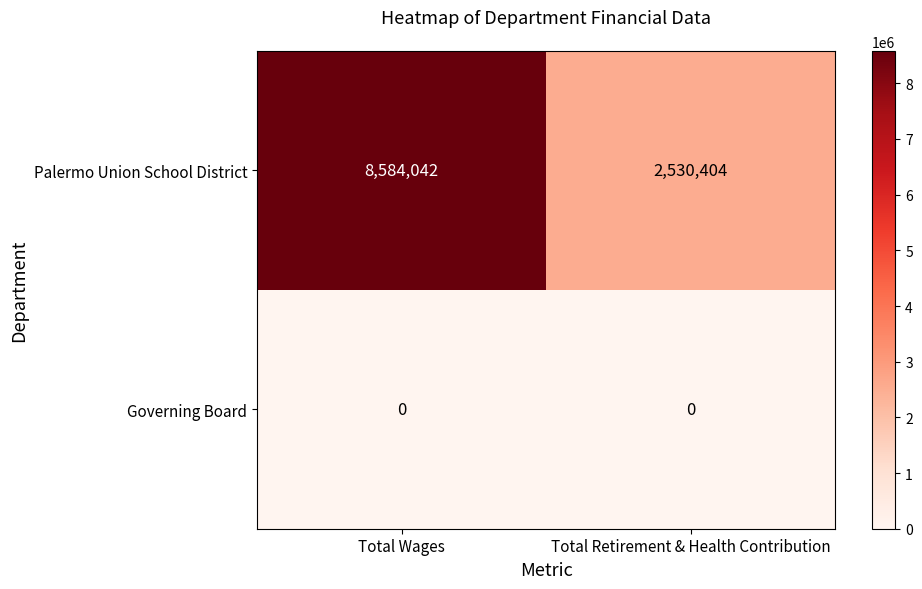

Which label corresponds to the largest value in the chart?

Total Wages